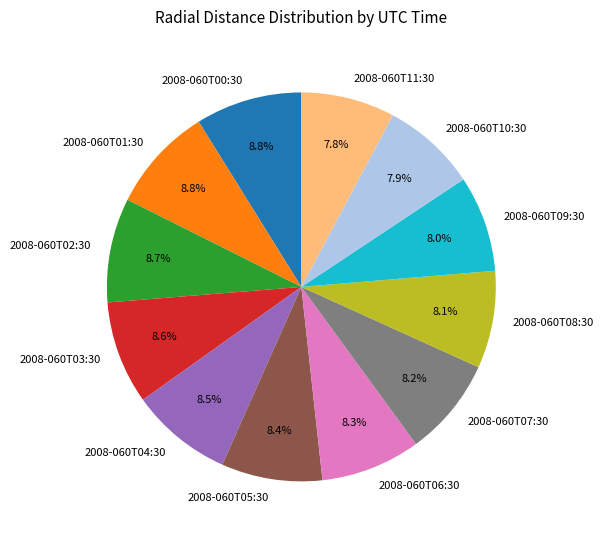

Does 2008-060T02:30 represent more than half of the total?

No